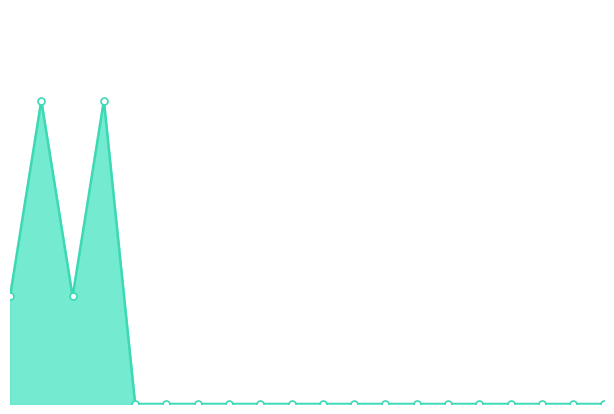

At which label is the value closest to 3?

DE_2